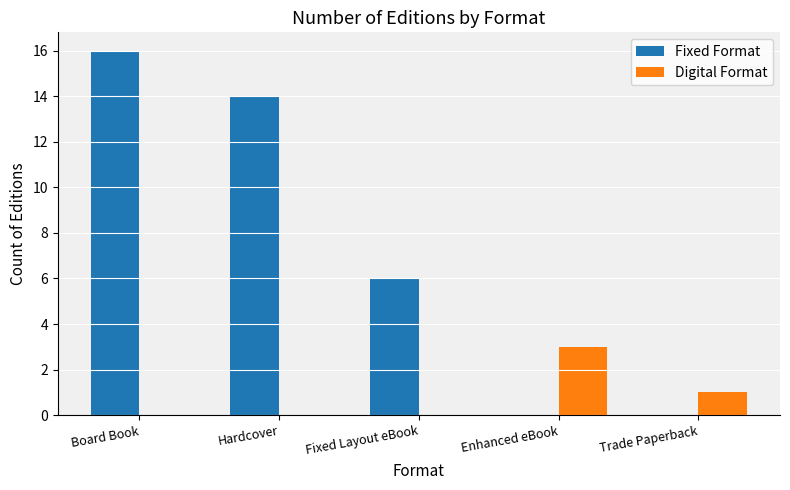

Which series has the largest total across all categories?

Fixed Format